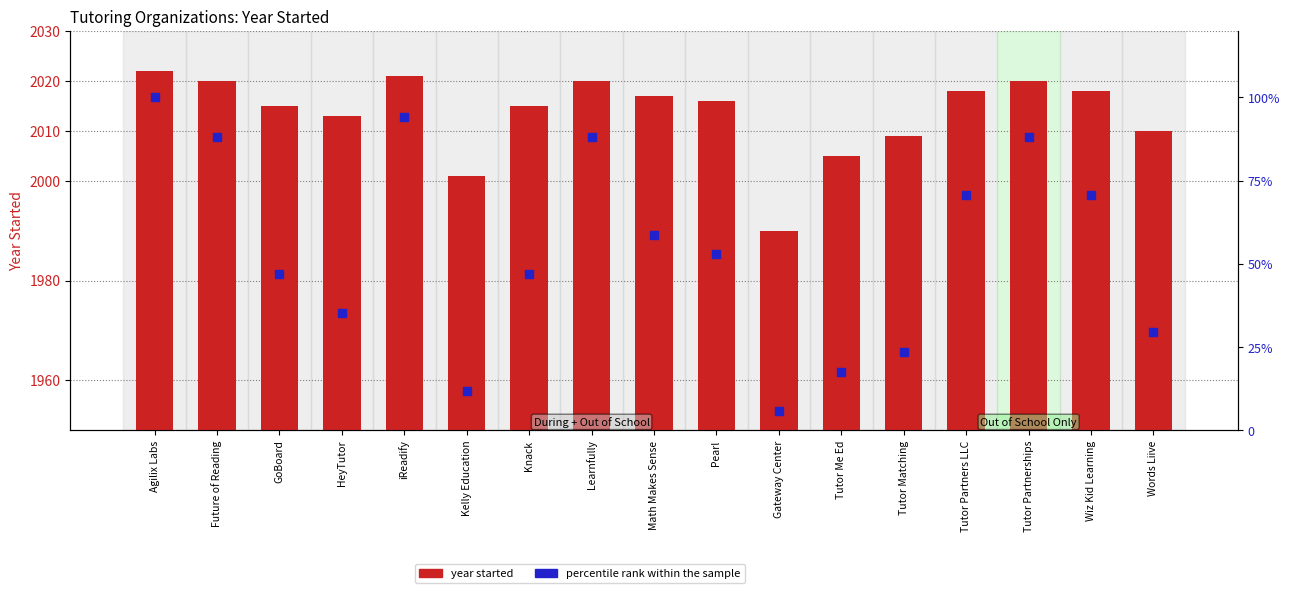

At which category is the sum across all series the highest?

Agilix Labs